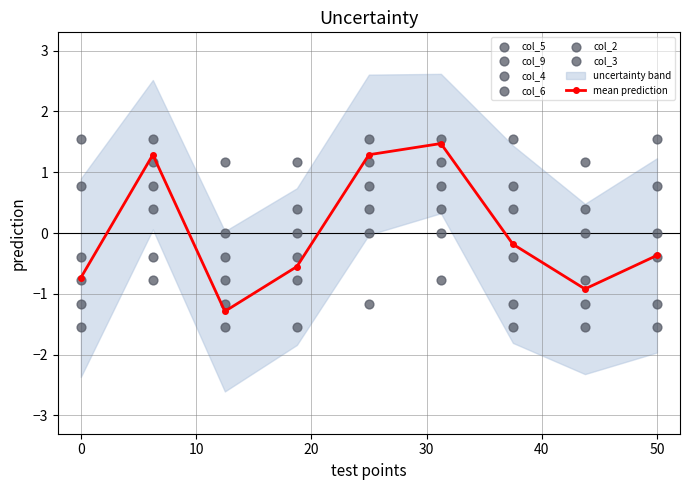

Which series contains the lowest Y value?

col_5